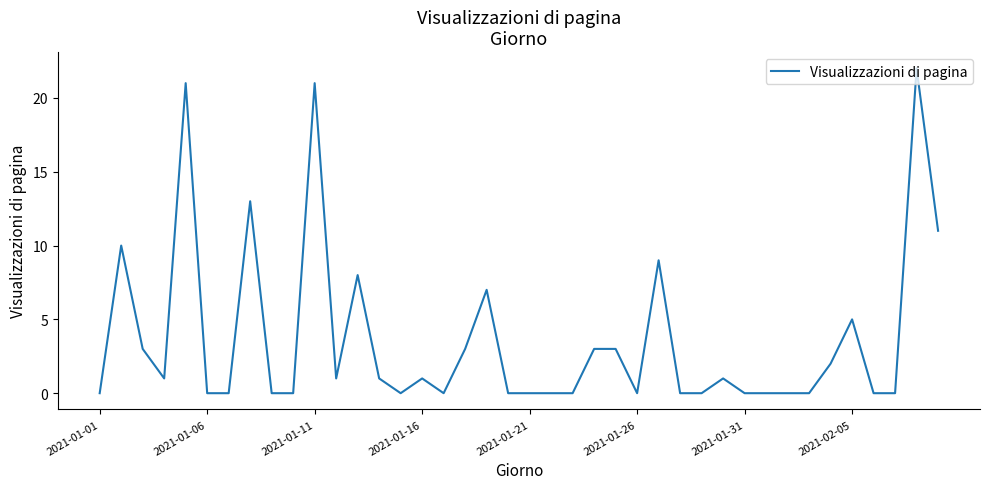

What is the difference between the maximum and minimum values?

22